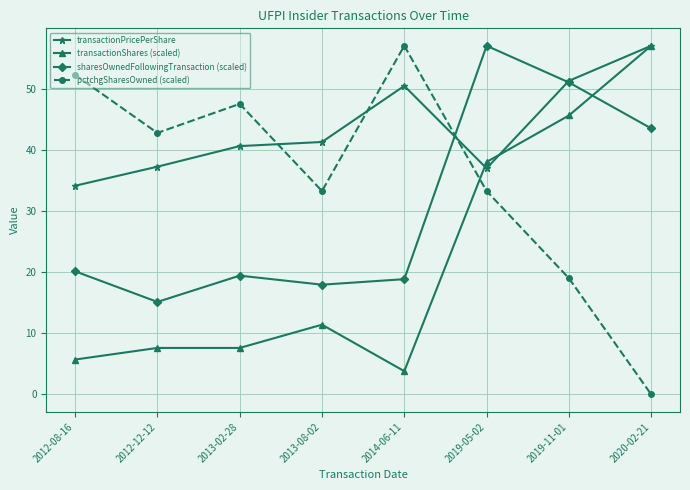

At 2012-12-12, list the series in order from smallest to largest.

transactionShares (scaled), sharesOwnedFollowingTransaction (scaled), transactionPricePerShare, pctchgSharesOwned (scaled)